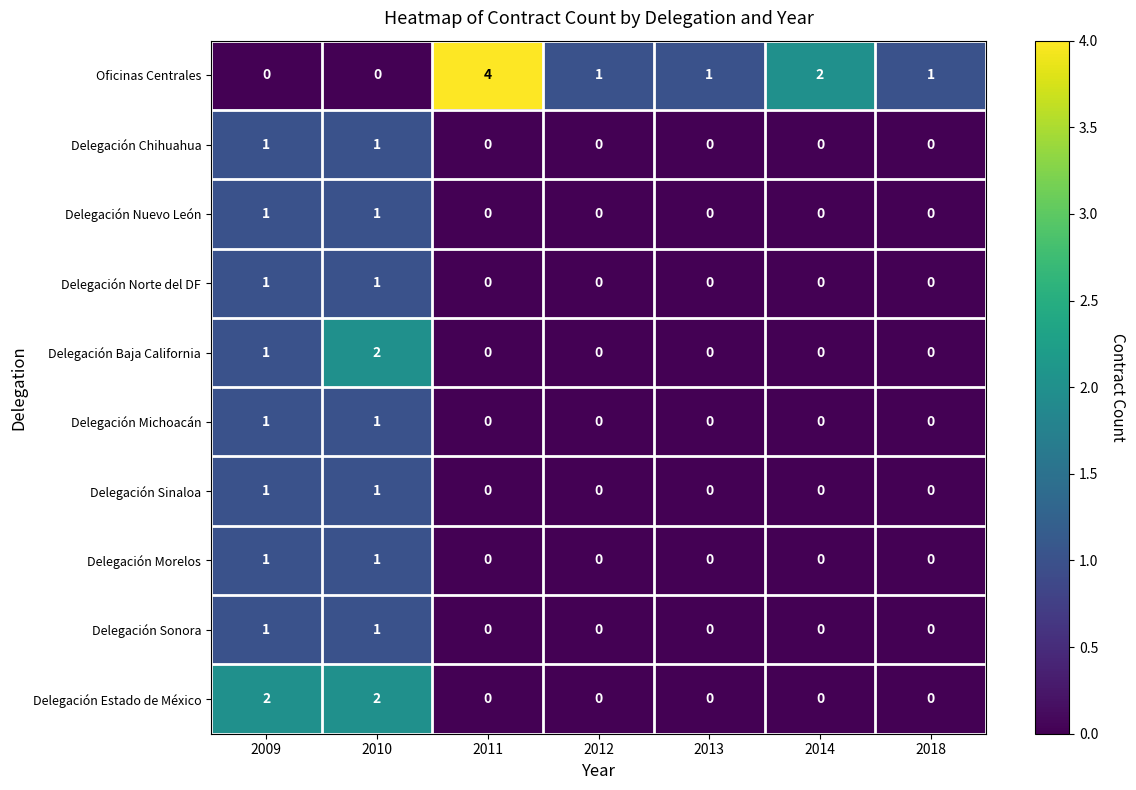

What is the sum of all Delegación Baja California values?

3